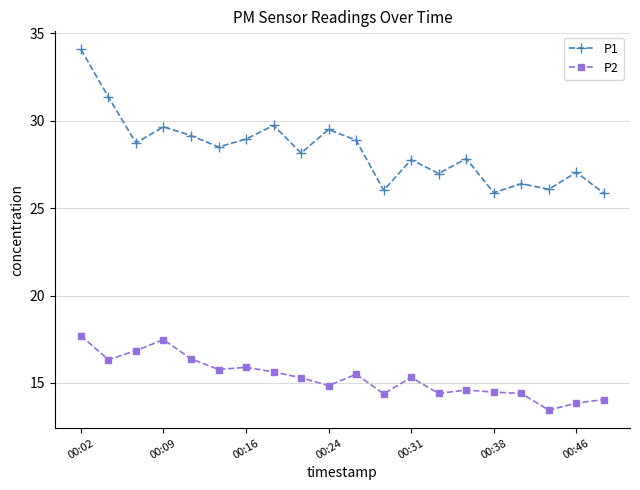

True or false: P2 and P1 intersect in this chart.

False